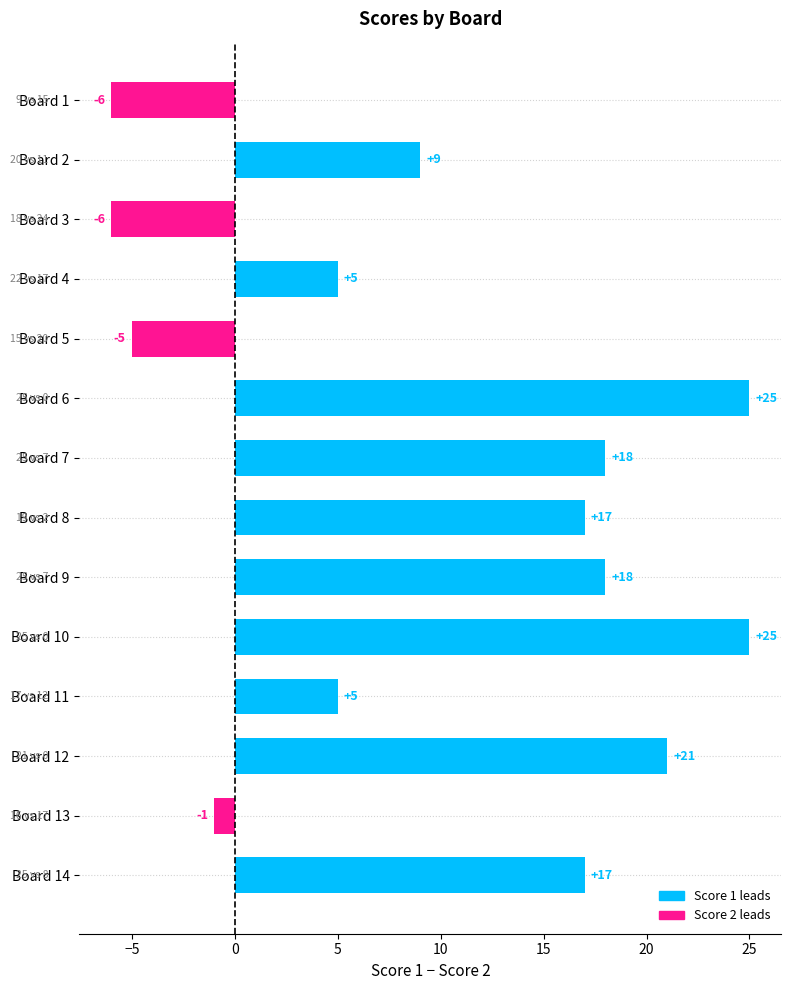

Where is the data nearest to the value 9?

Board 2